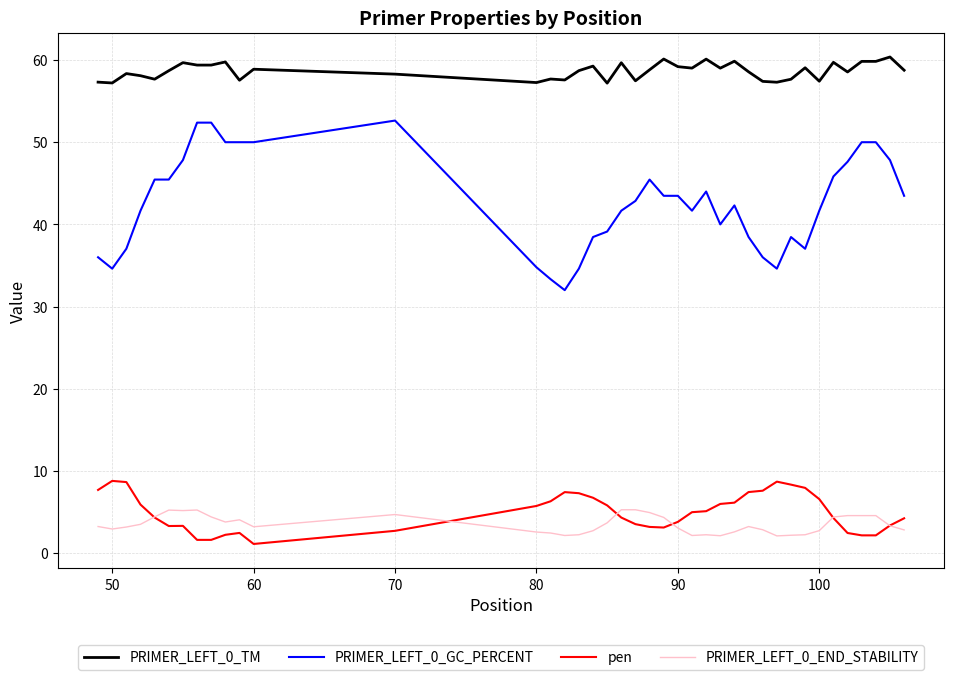

At how many categories does at least one series exceed 6?

40